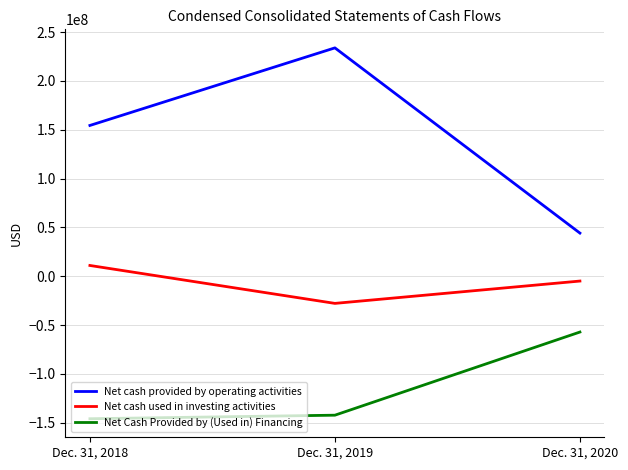

At which category is the sum across all series the highest?

Dec. 31, 2019